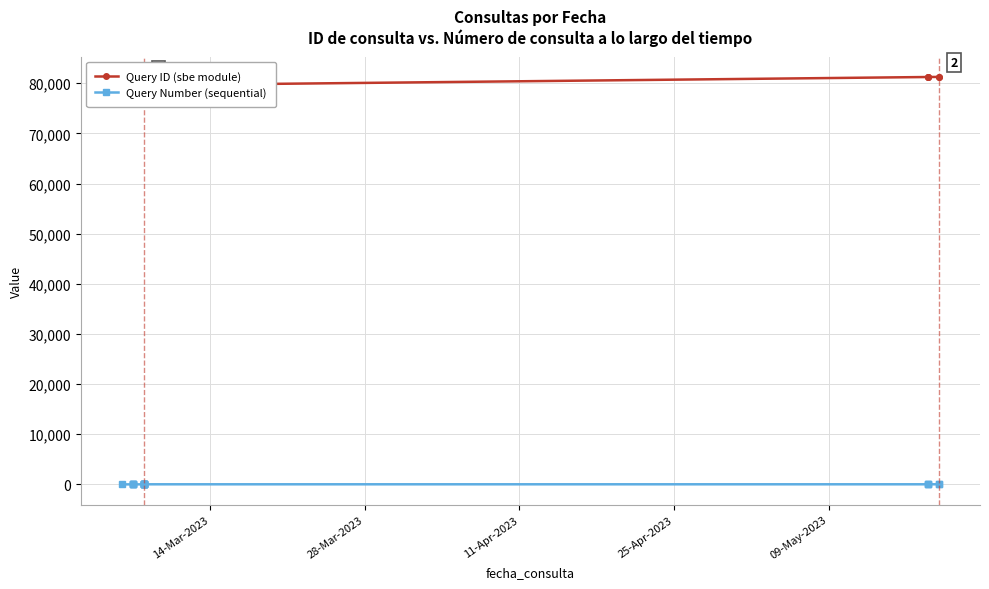

Is this an area chart (filled region under the line)?

No